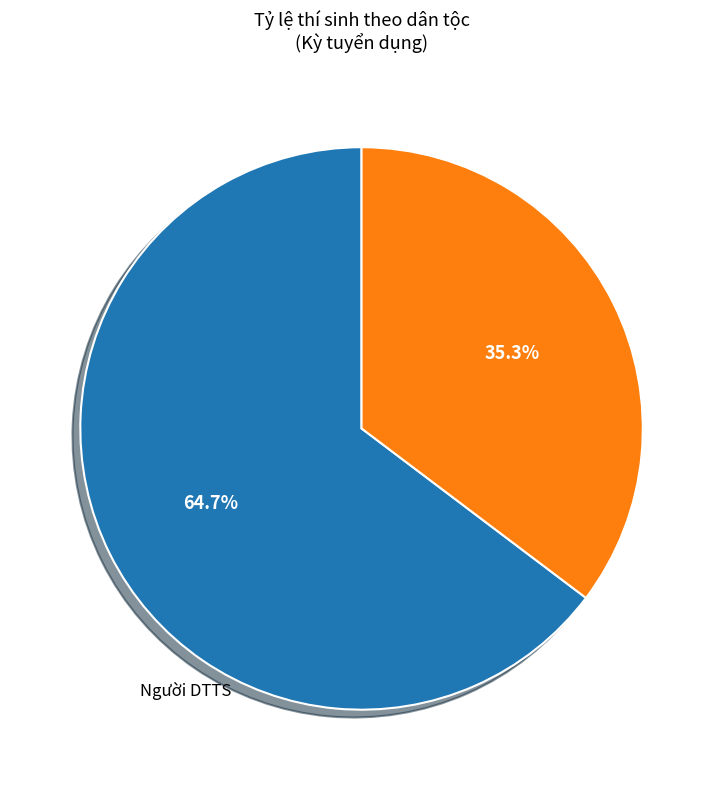

Is there a majority slice in this chart?

Yes